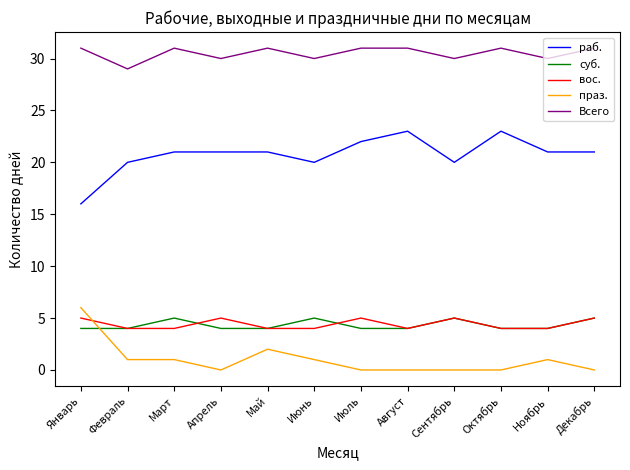

What is the total value across all series at Сентябрь?

60